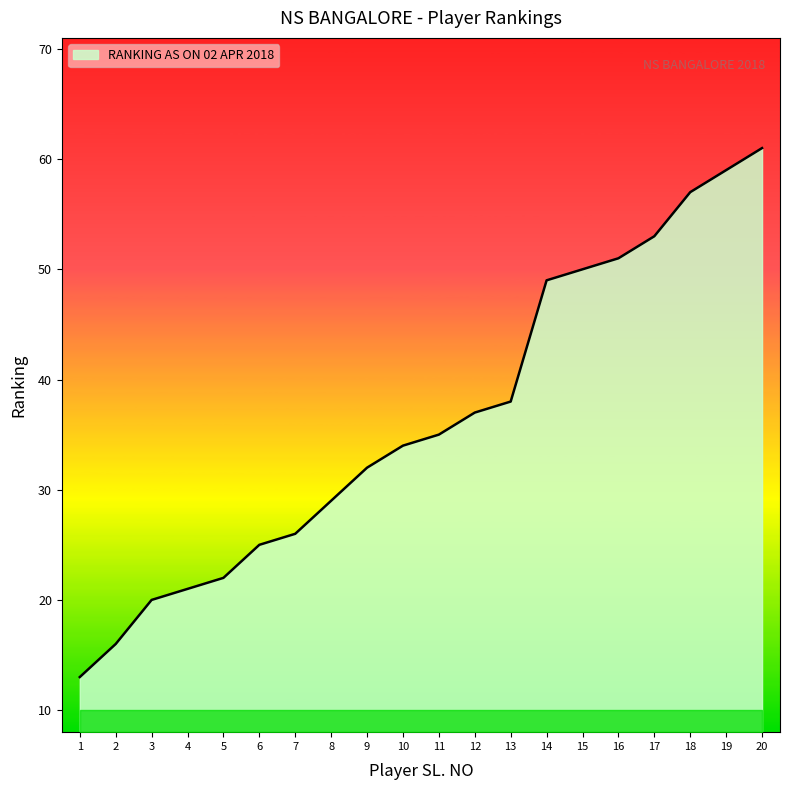

True or false: there are more than 1 points higher than both neighbors.

False